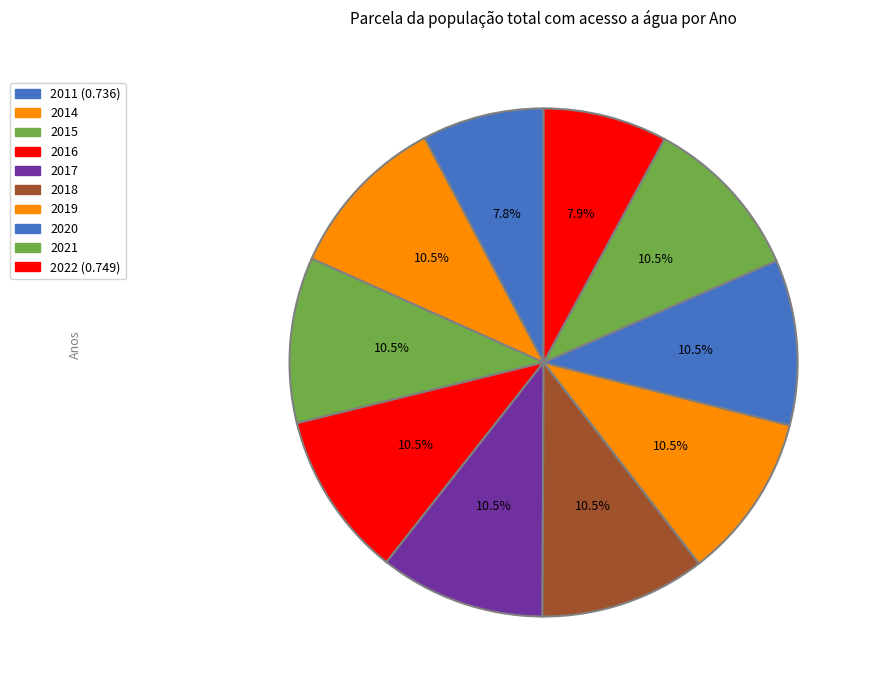

What percentage is the 2011 (0.736) slice, to the nearest percent?

8%